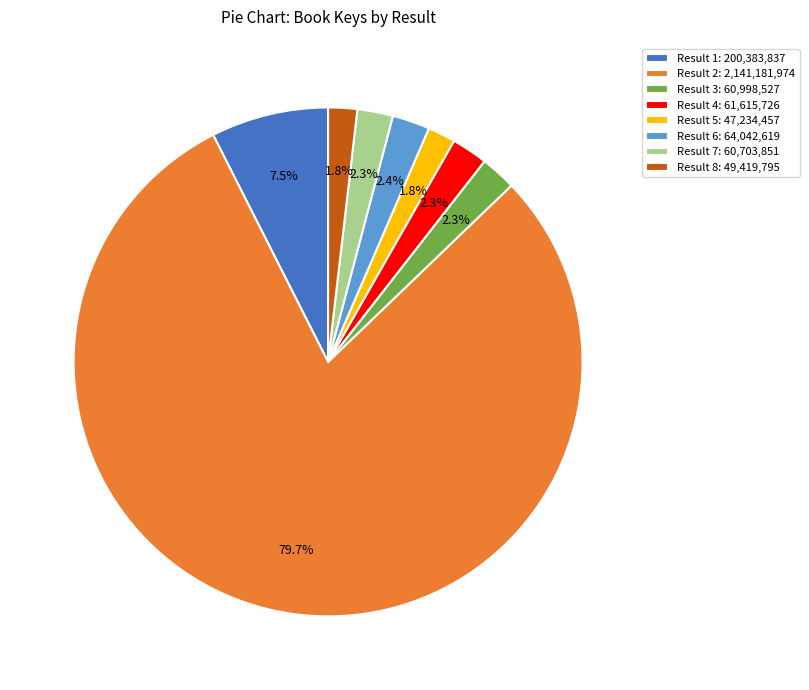

Which category has the biggest portion of the pie?

Result 2: 2,141,181,974